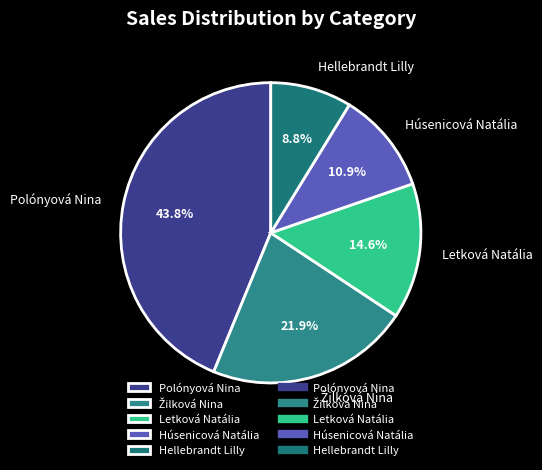

Which slice is the smallest?

Hellebrandt Lilly